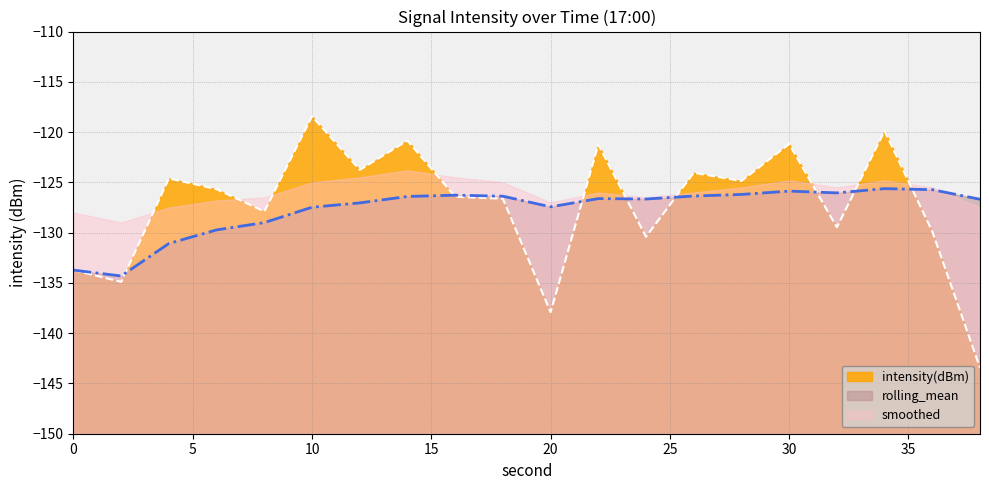

What is the maximum value for rolling_mean?

-125.6